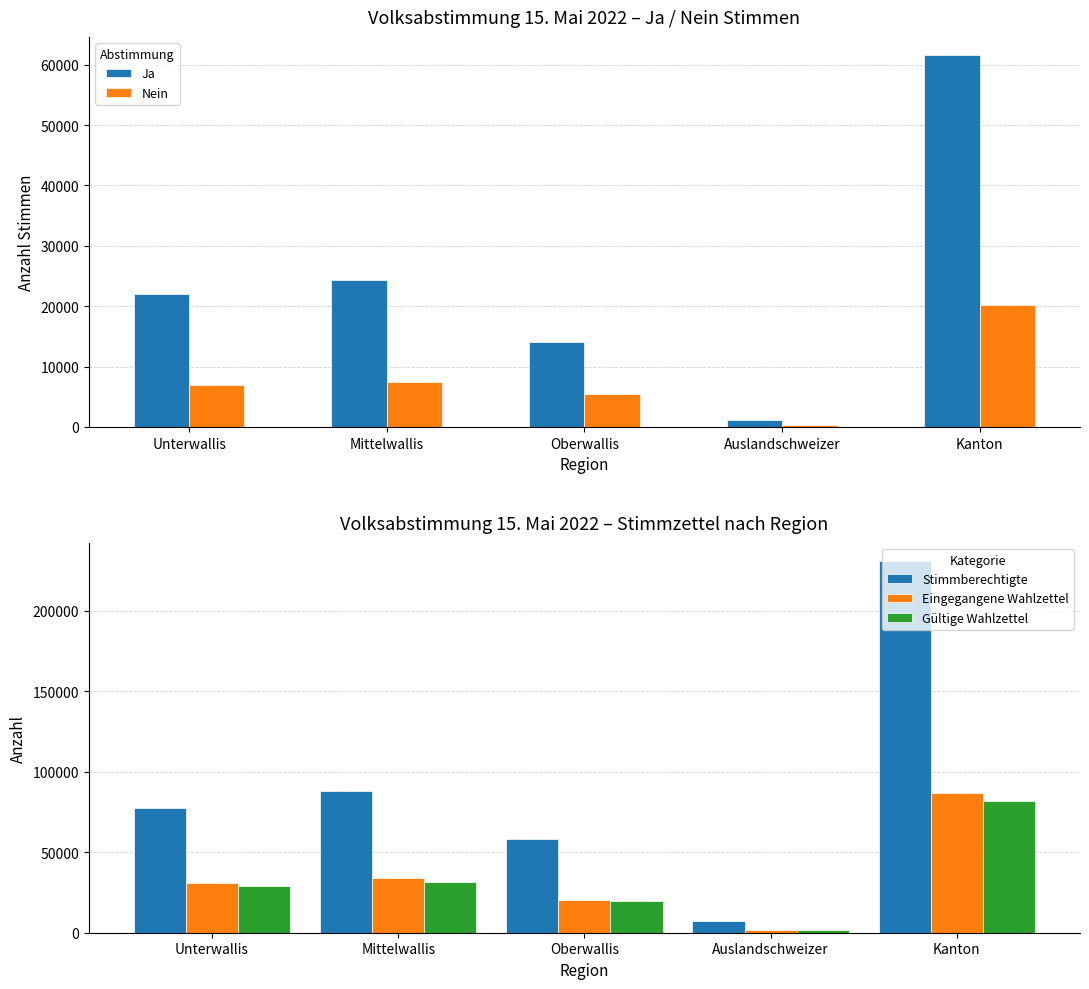

What is the difference between the highest and lowest values at Oberwallis?

52820